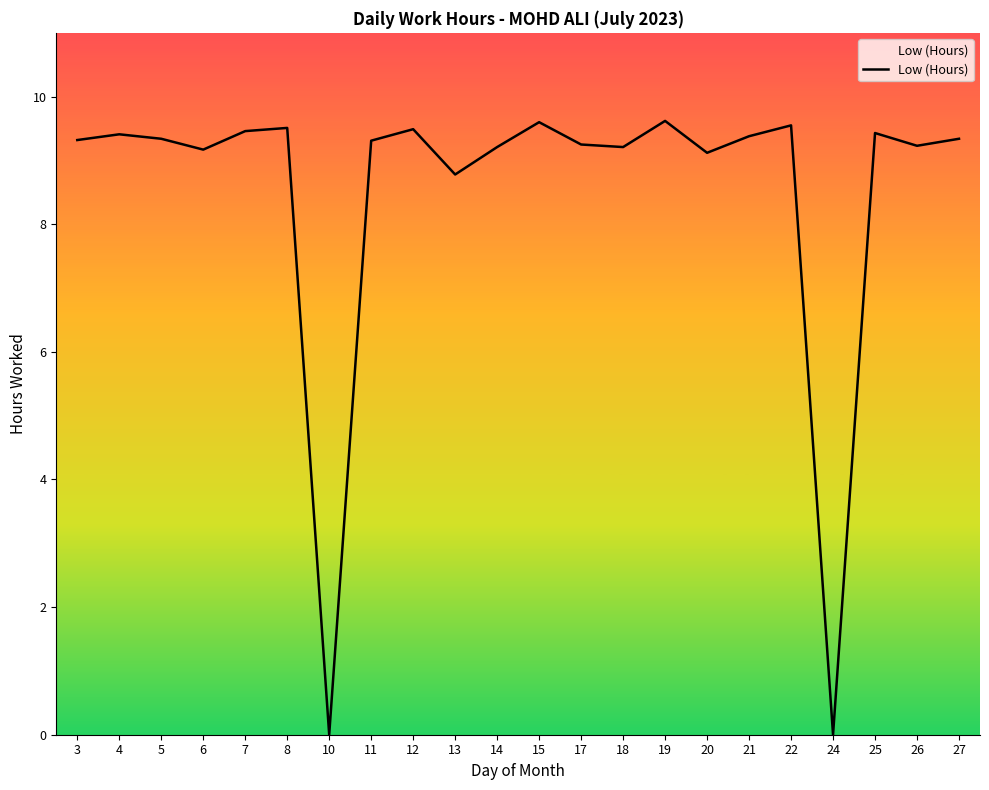

What is the difference between the maximum and minimum values?

9.6